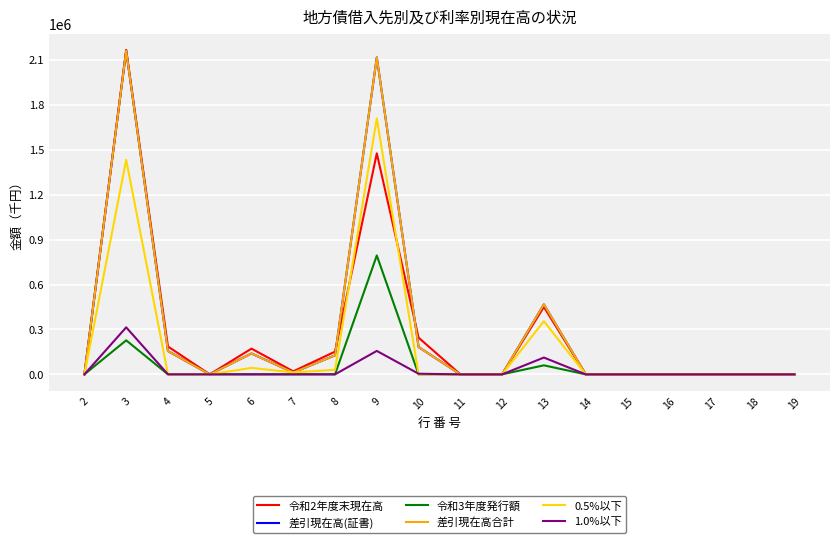

In 差引現在高(証書), how many points are lower than both neighbors (excluding endpoints)?

2